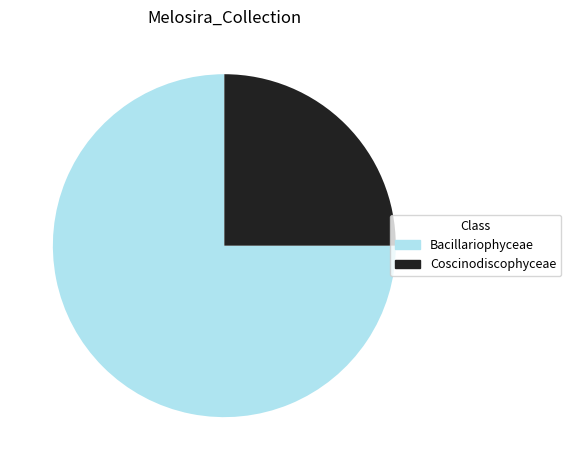

Which slice is the largest?

Bacillariophyceae